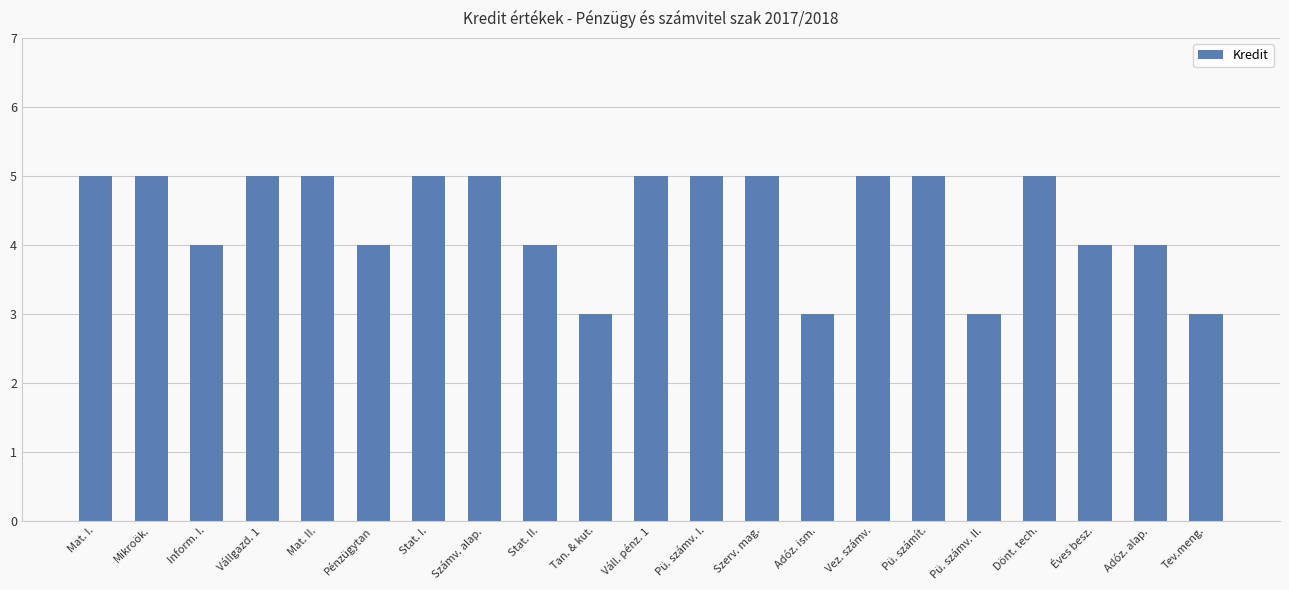

How many distinct data groups are displayed?

1